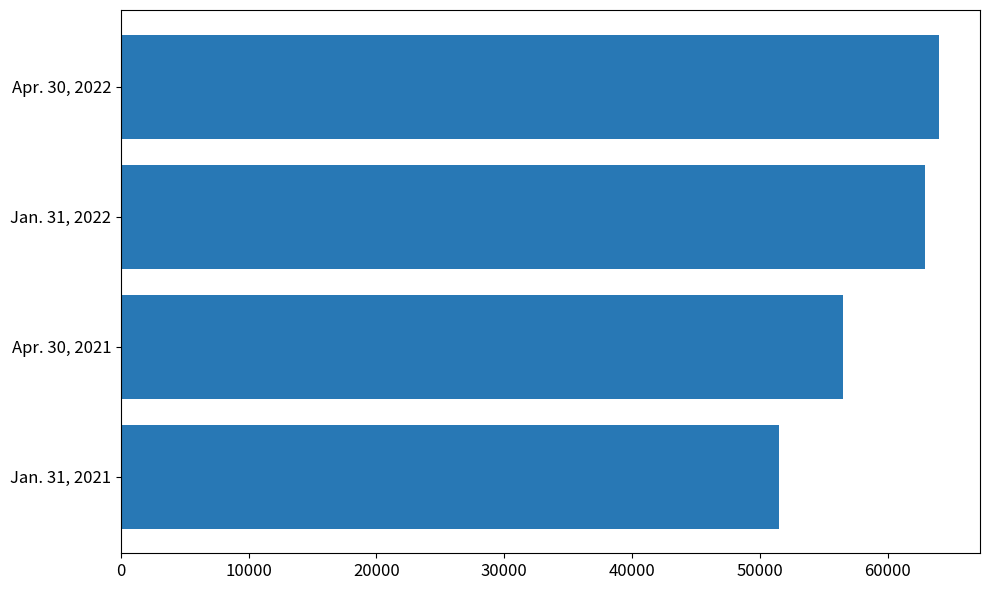

What is the ratio of the value at Jan. 31, 2021 to the value at Apr. 30, 2021?

0.9